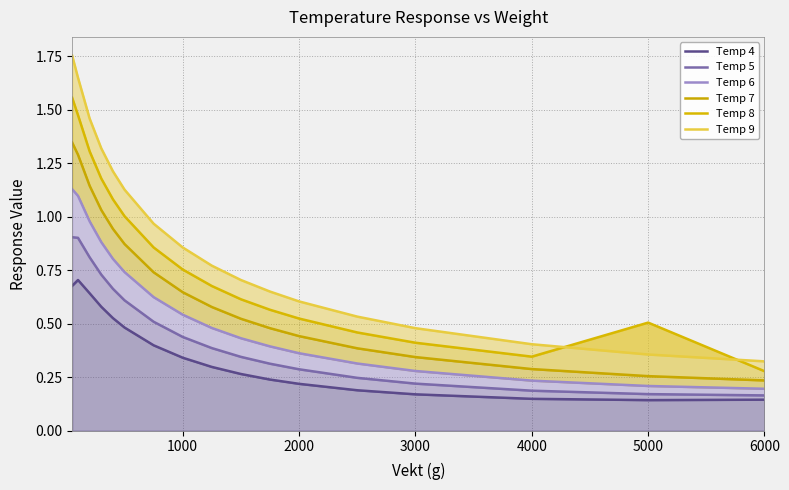

What is the minimum value for Temp 8?

0.3